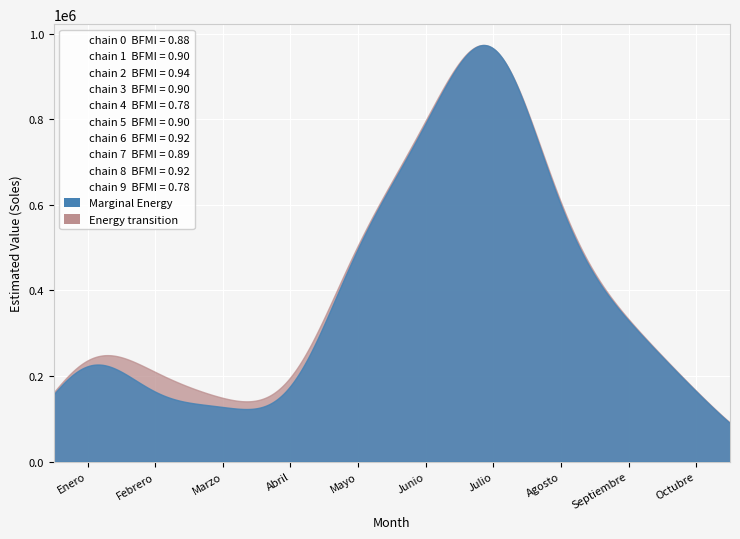

What is the label of the 5th point from the left?

5 - Mayo